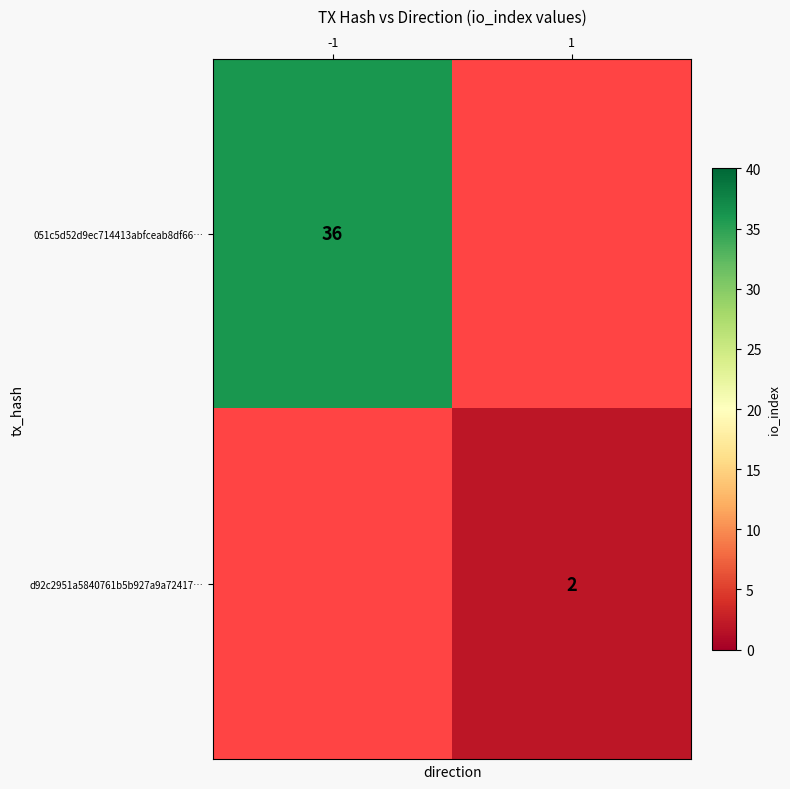

True or false: 051c5d52d9ec714413abfceab8df66… has a value of 63.5 at -1.

False